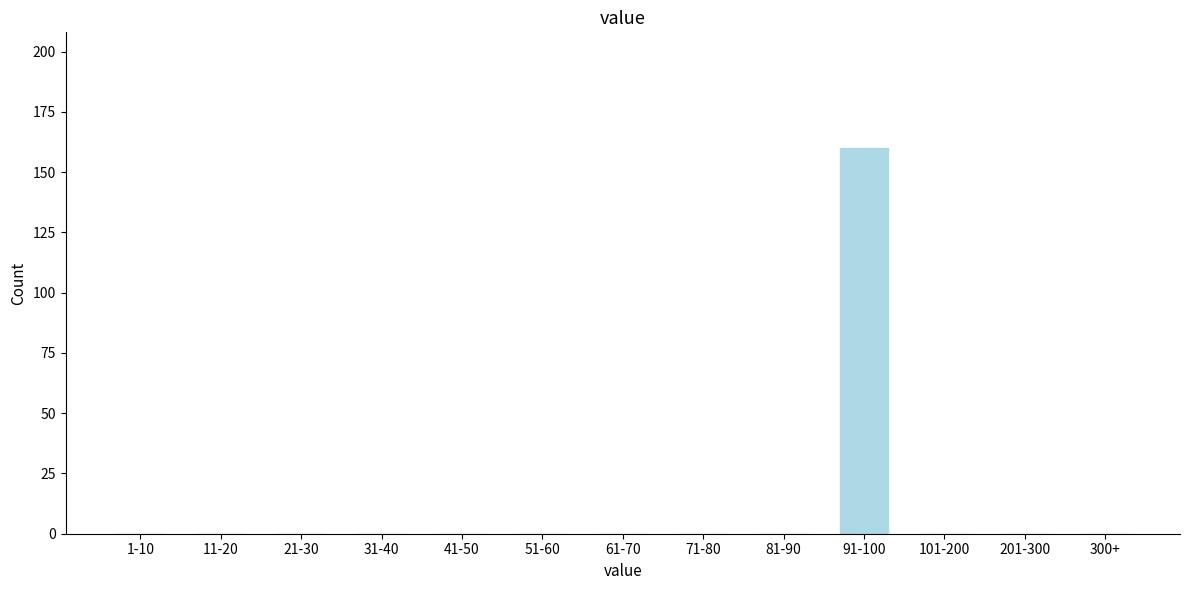

Reading left to right, what are all the values shown in this chart?

1-10=0	11-20=0	21-30=0	31-40=0	41-50=0	51-60=0	61-70=0	71-80=0	81-90=0	91-100=160	101-200=0	201-300=0	300+=0